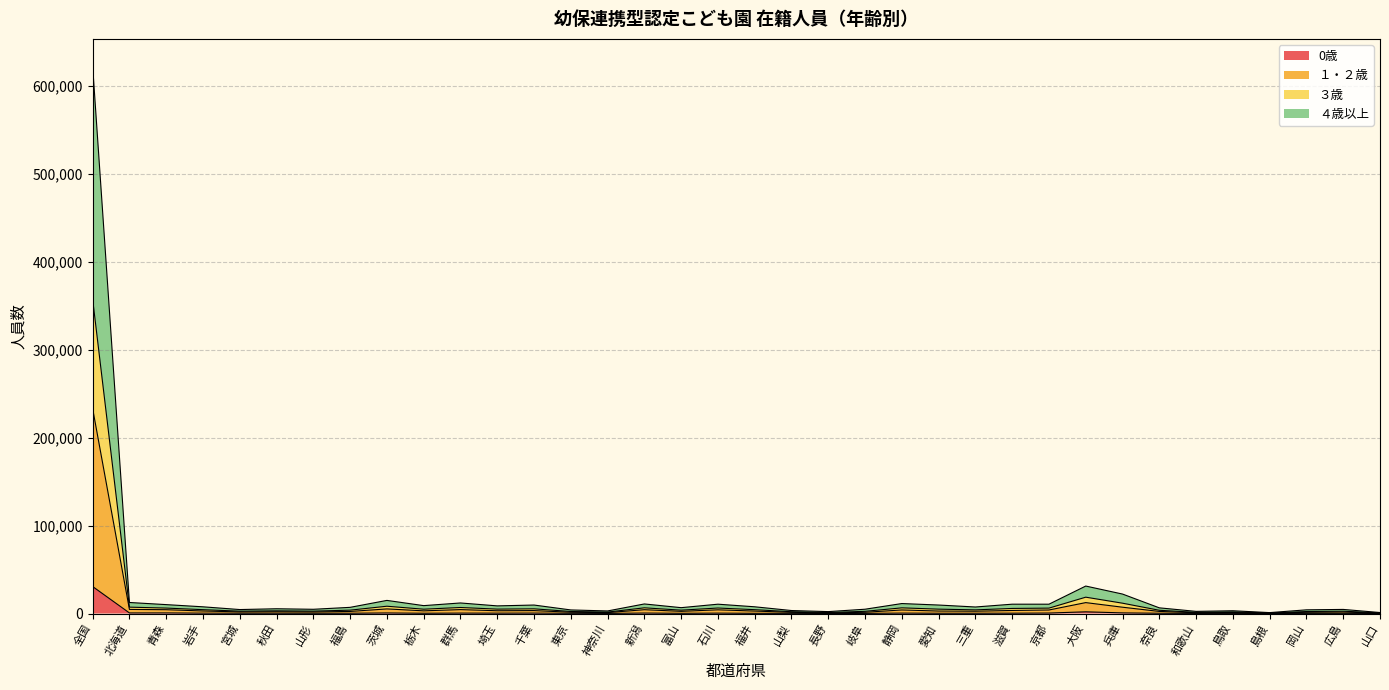

Count the number of data series in this chart.

4